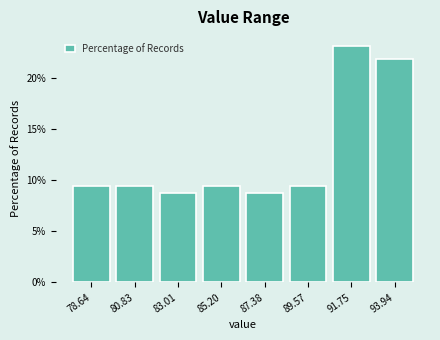

Over which range of the x-axis is the bar tallest?

90.5 to 93.0